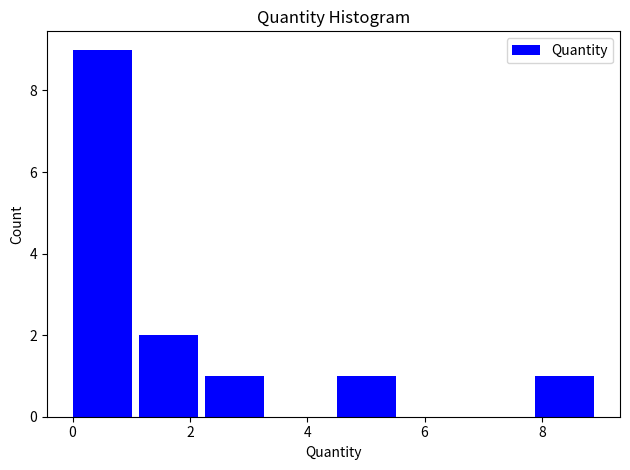

Reading left to right, transcribe this chart: for each bar, give the range it covers on the x-axis and its height. Neither the bar edges nor the heights are printed on the chart, so give them approximately, as read against the axes.

0.0 to 1.2: 9
1.2 to 2.2: 2
2.2 to 3.4: 1
3.4 to 4.6: 0
4.6 to 5.6: 1
5.6 to 6.8: 0
6.8 to 7.8: 0
7.8 to 9.0: 1